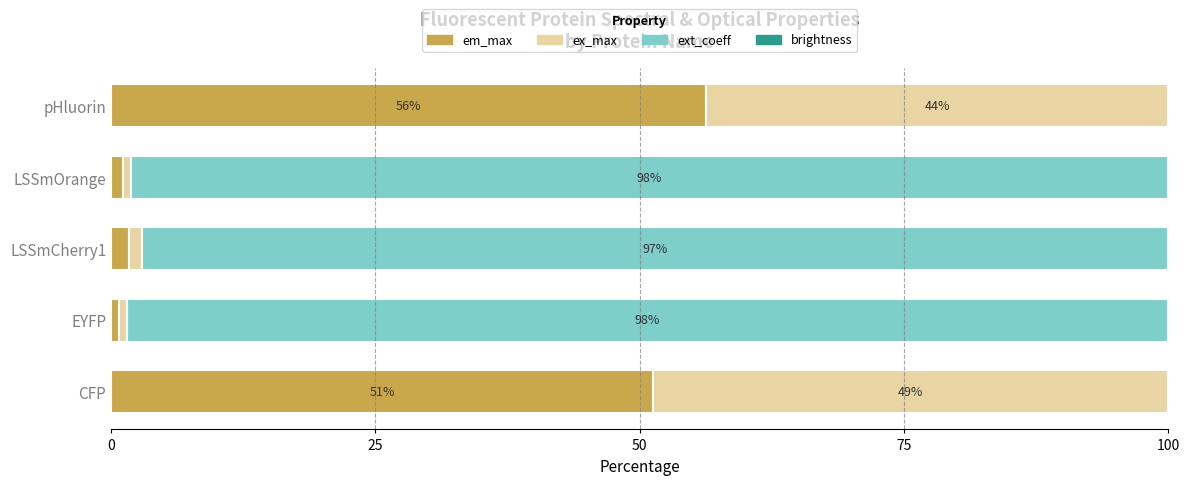

How many distinct data groups are displayed?

4